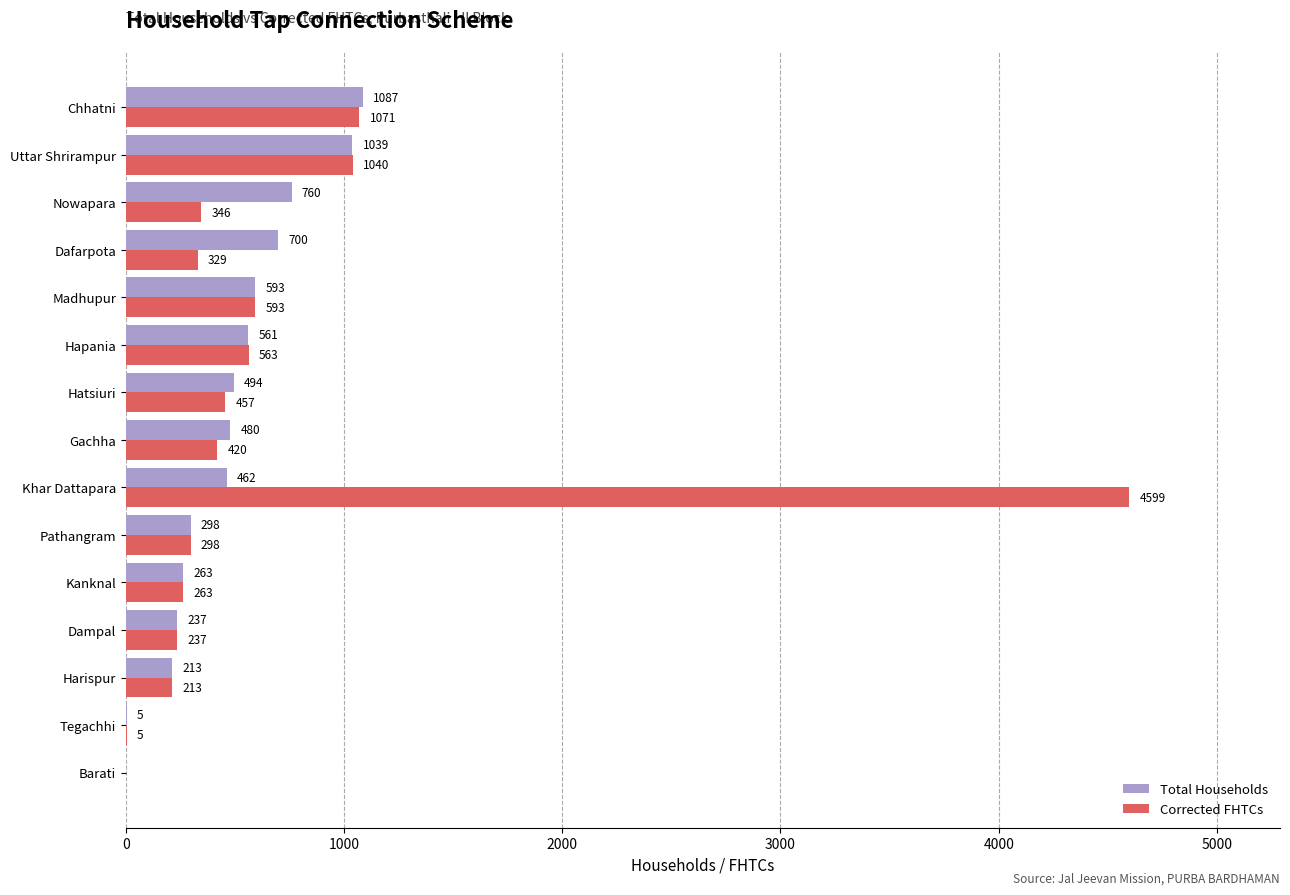

What is the highest value of the Corrected FHTCs series?

4599